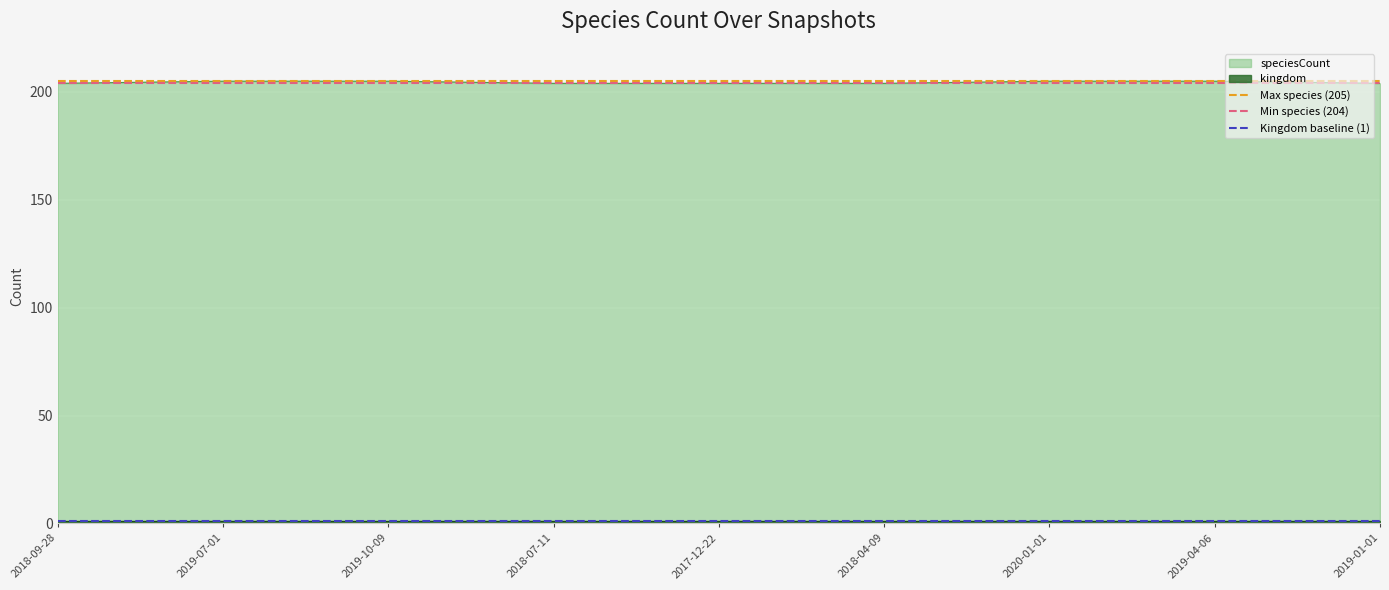

The value of speciesCount at 2018-09-28 is 41. True or false?

False